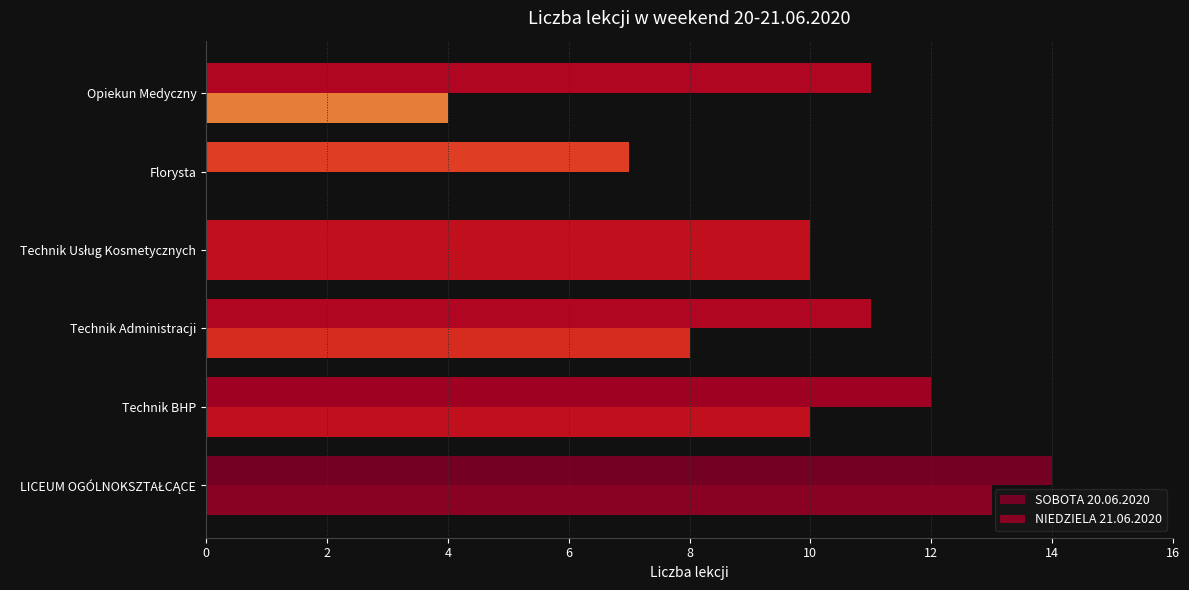

How many positive values does the NIEDZIELA 21.06.2020 series have?

5